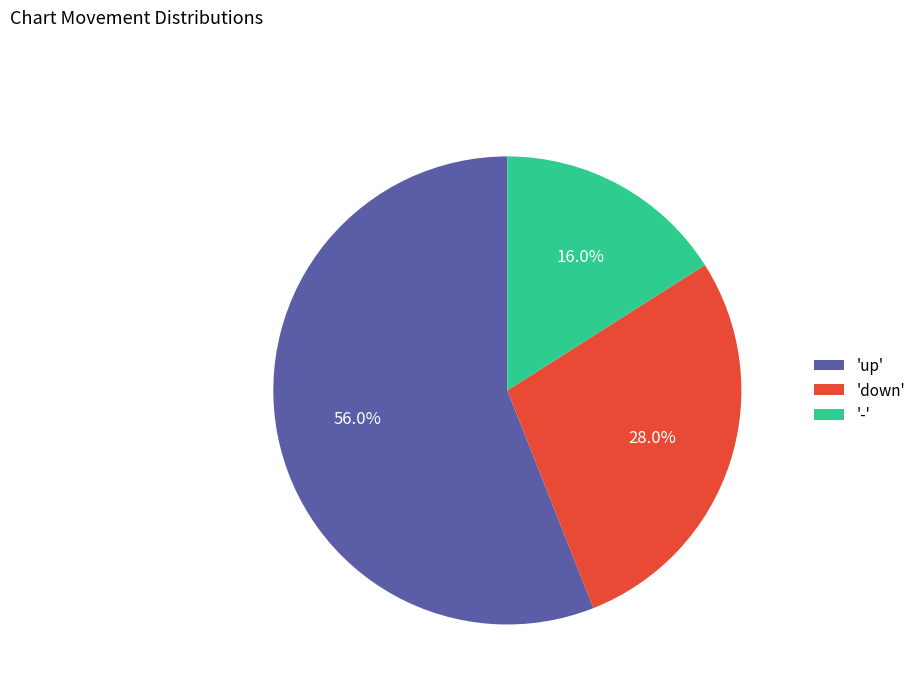

To the nearest percent, what is the average slice percentage?

33%